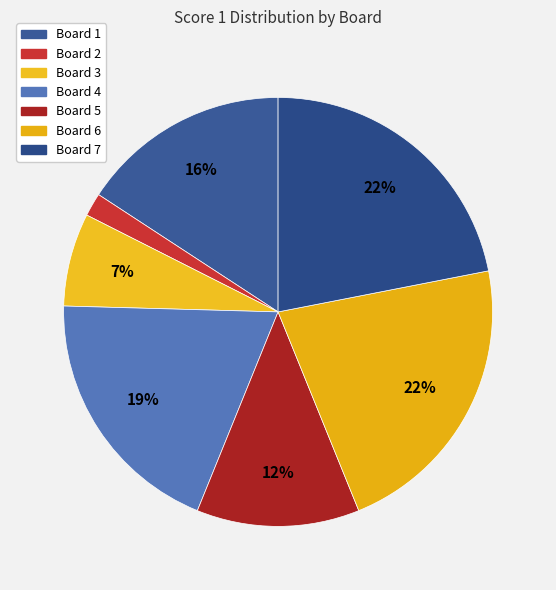

What portion of the pie excludes Board 3?

93.0%